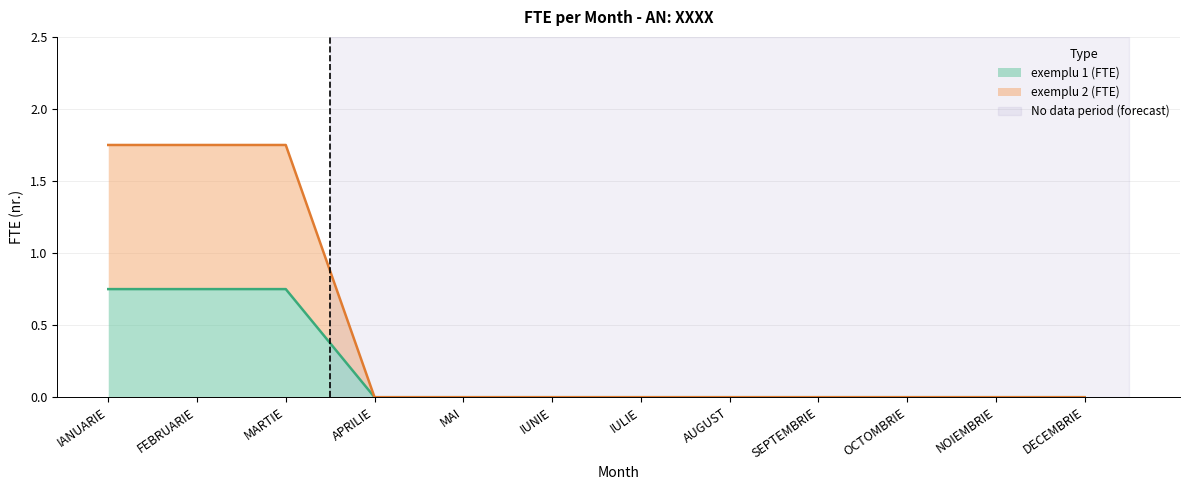

The FTE_Feb series shows 0.0 at DECEMBRIE. True or false?

True